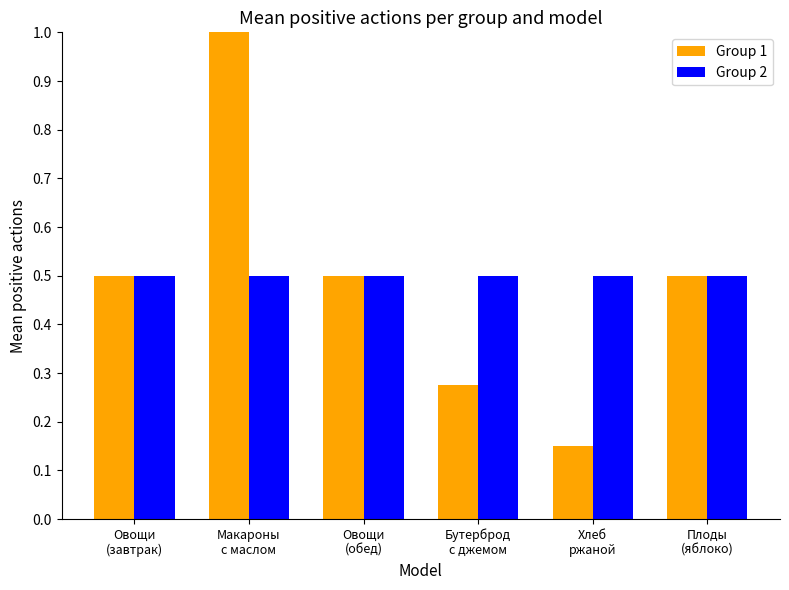

What is the greatest value displayed?

1.0